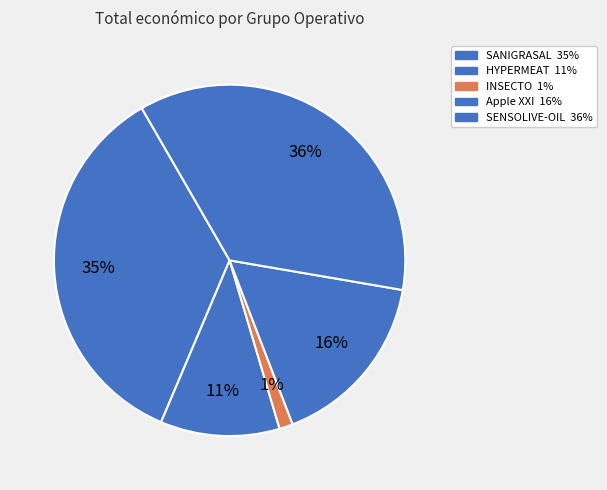

Rank the categories by value from highest to lowest.

SENSOLIVE-OIL, SANIGRASAL, Apple XXI, HYPERMEAT, INSECTO